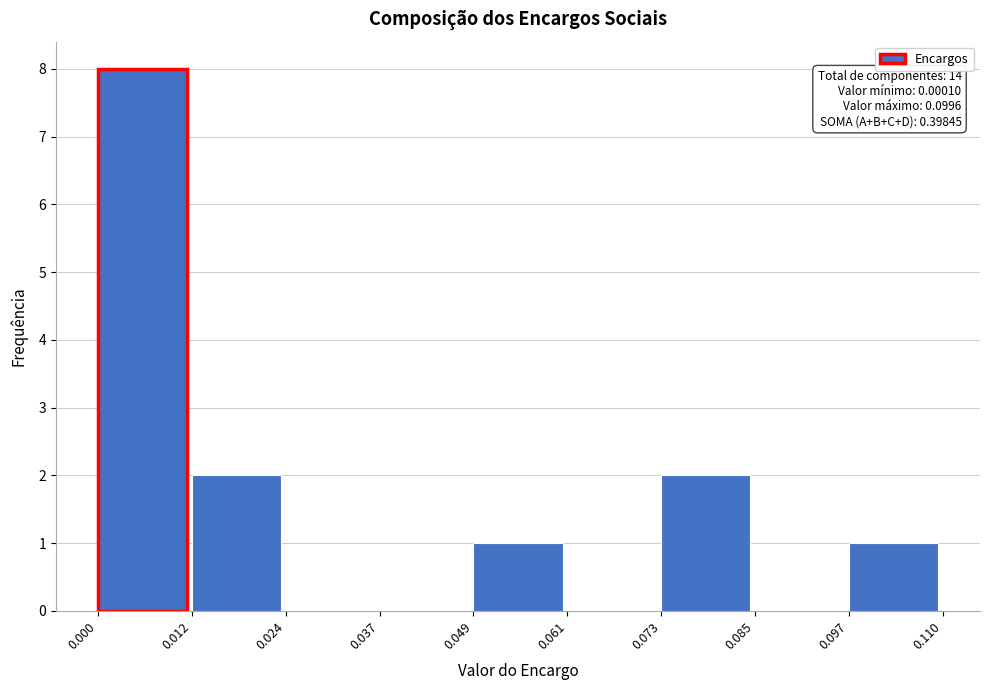

Which range on the x-axis has the tallest bar?

0.000 to 0.012